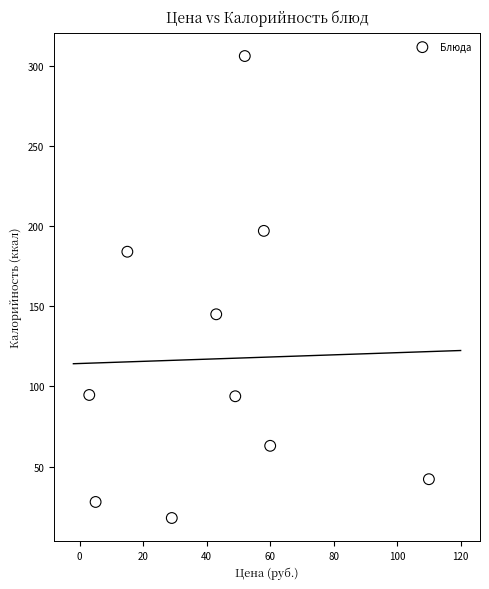

What is the range of X values (max minus min)?

107.0